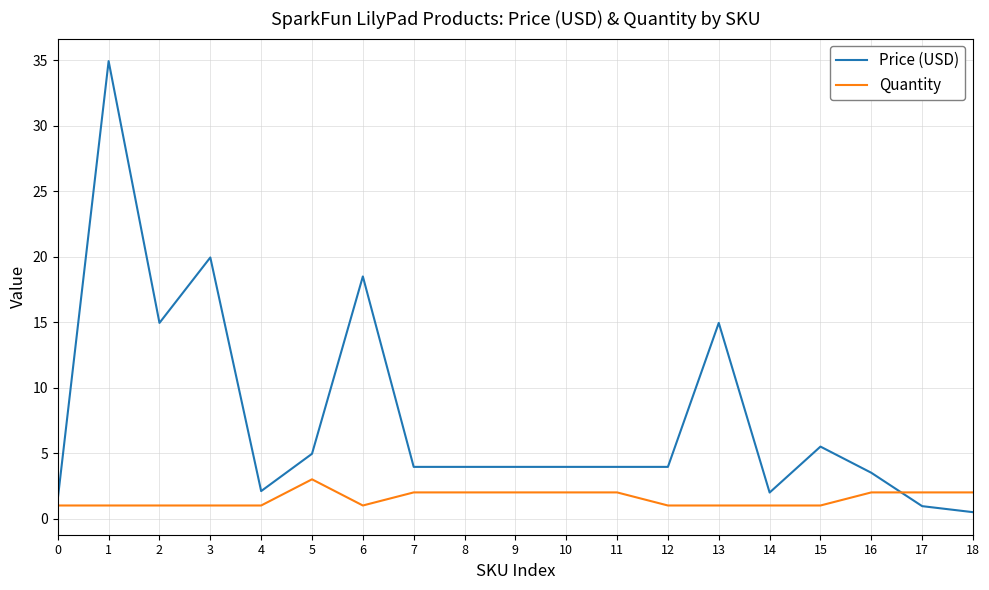

Does the chart display data point markers on the line(s)?

No